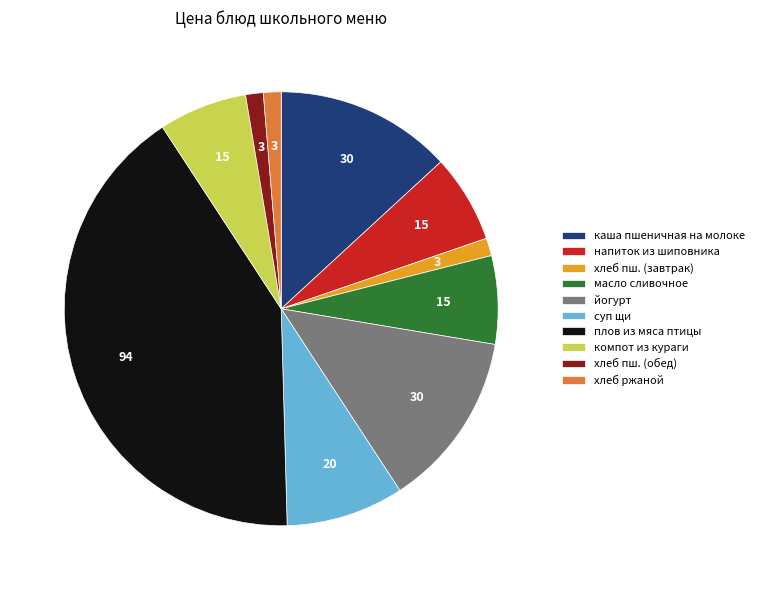

Which has a higher value, напиток из шиповника or хлеб пш. (завтрак)?

напиток из шиповника